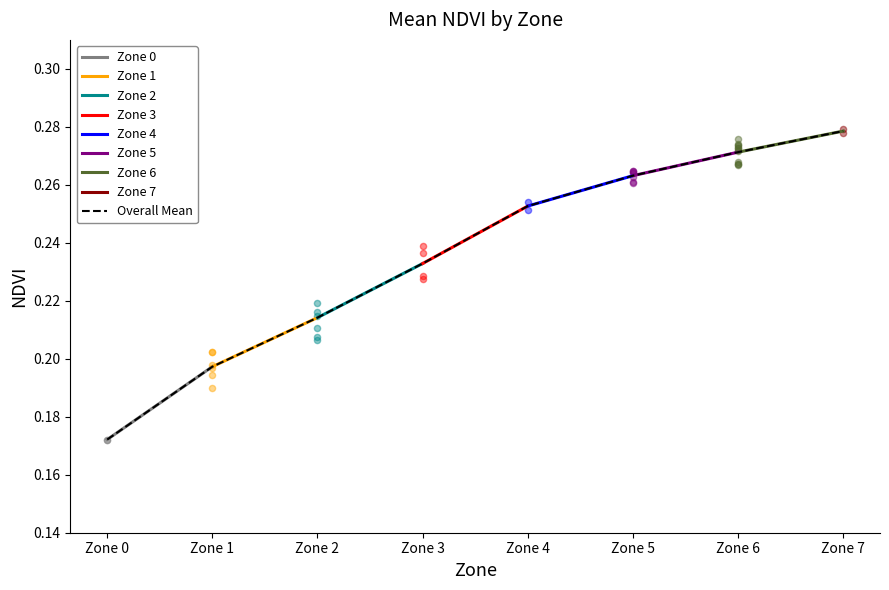

Between Zone 4 and Zone 5, which is larger?

Zone 5